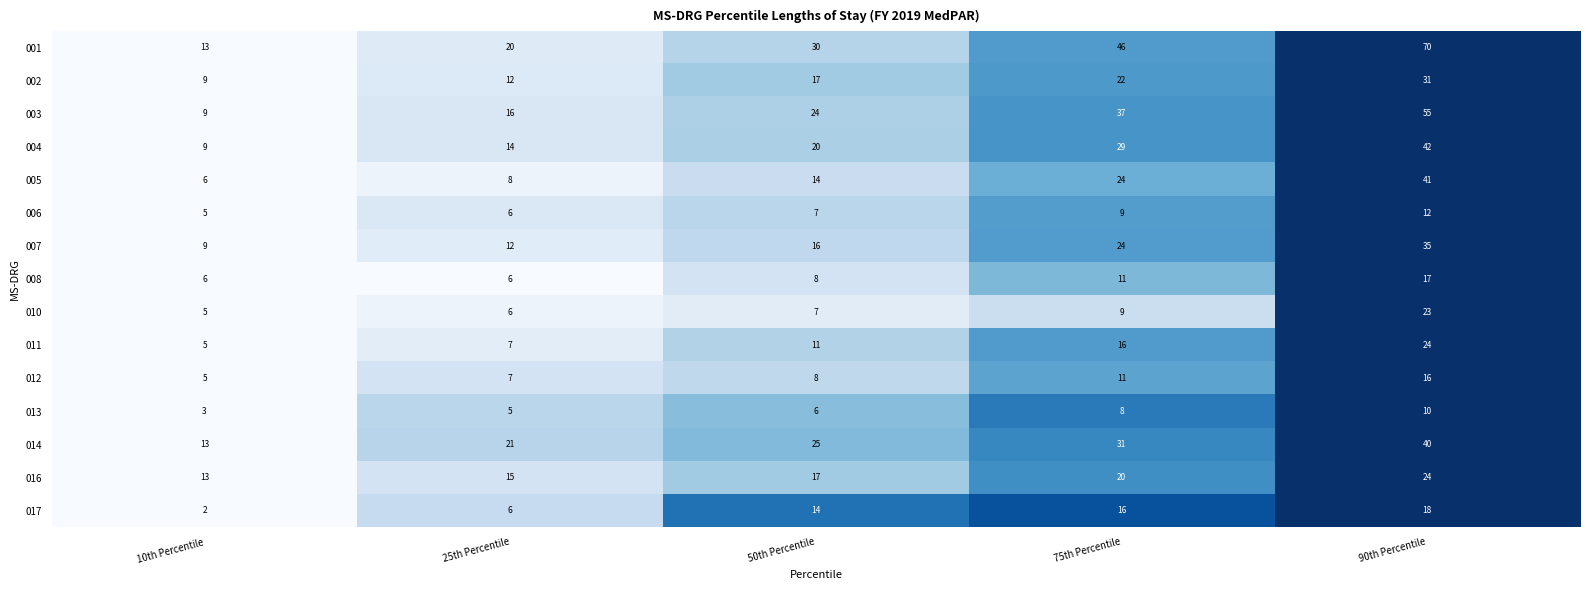

What is the total value across all series at 75th Percentile?

313